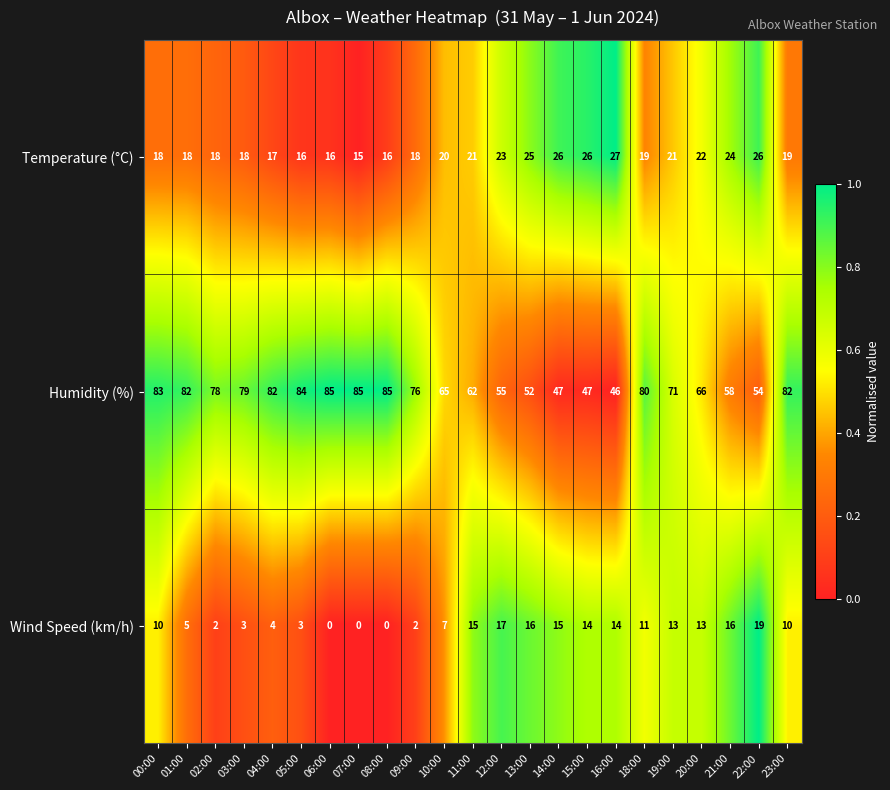

True or false: Humidity (%) has a value of 47 at 15:00.

True